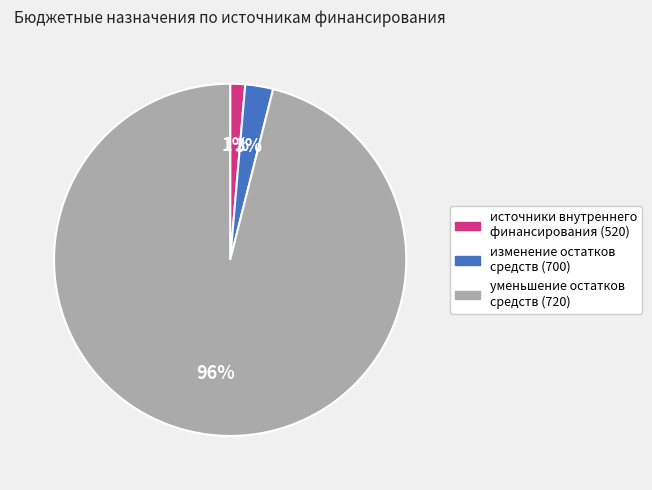

Is there a majority slice in this chart?

Yes